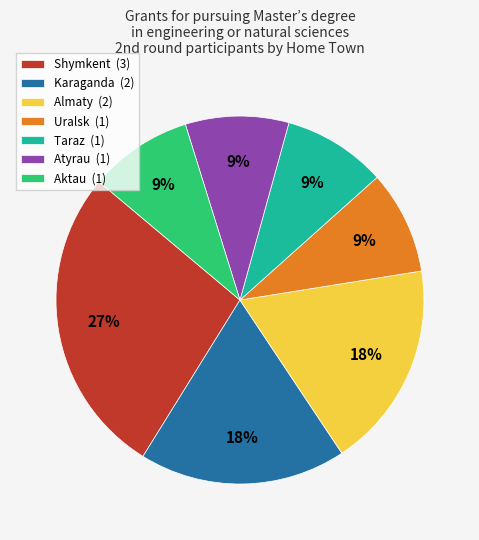

What is the ratio of the value at Atyrau (1) to the value at Aktau (1)?

1.0